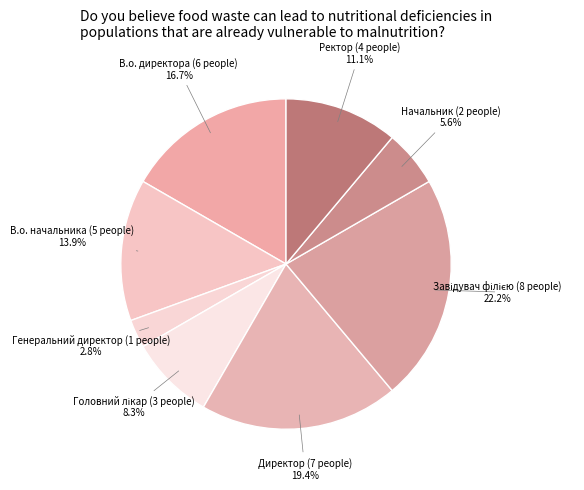

What is the smallest slice in the pie chart?

Генеральний директор